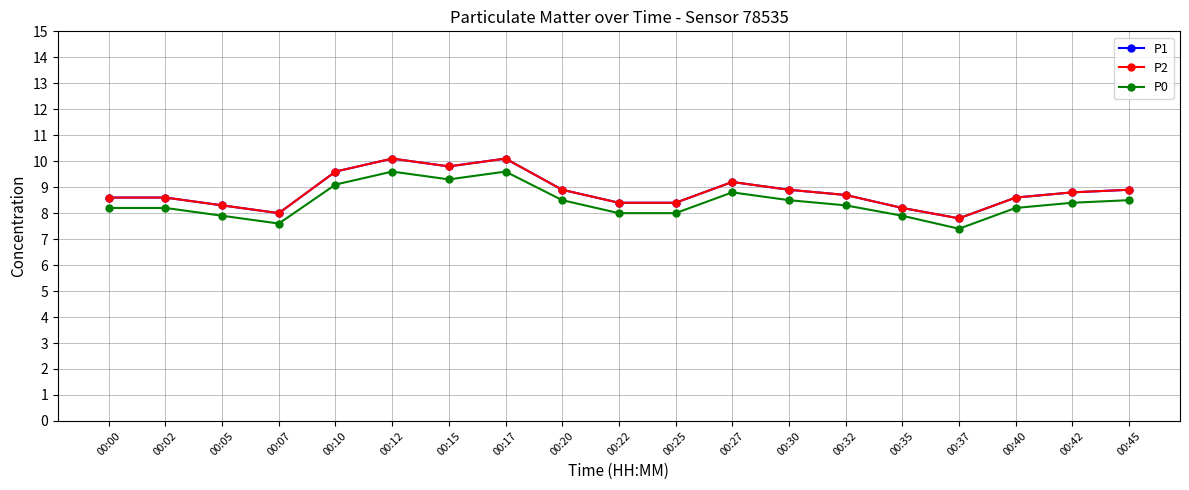

How many interior local peaks does the P2 series have?

3